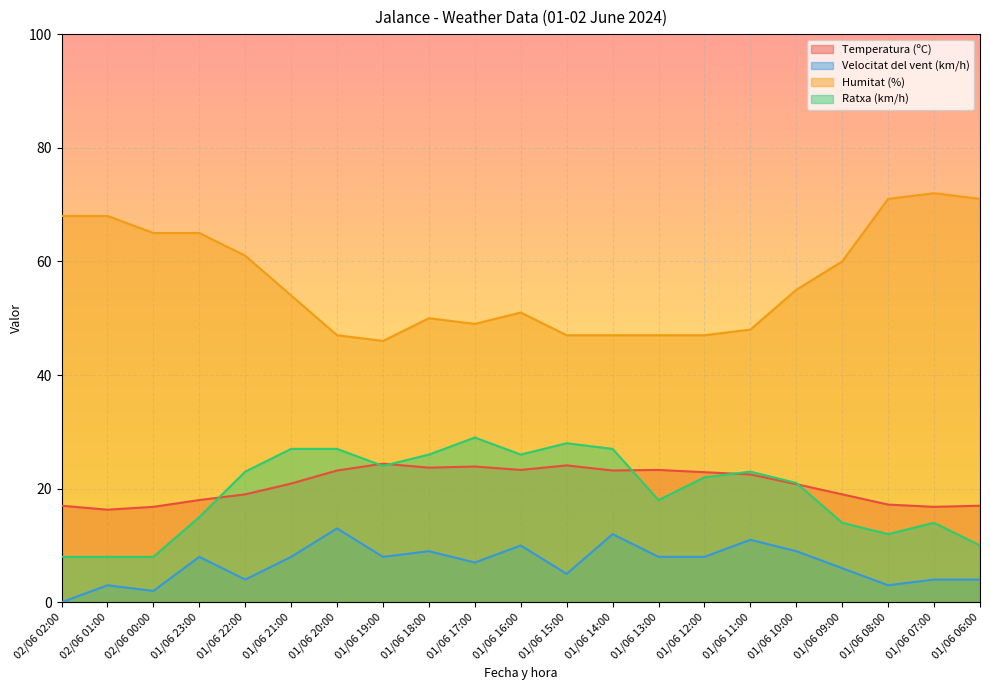

What is the approximate value of Velocitat del vent (km/h) at 01/06 10:00?

9.0